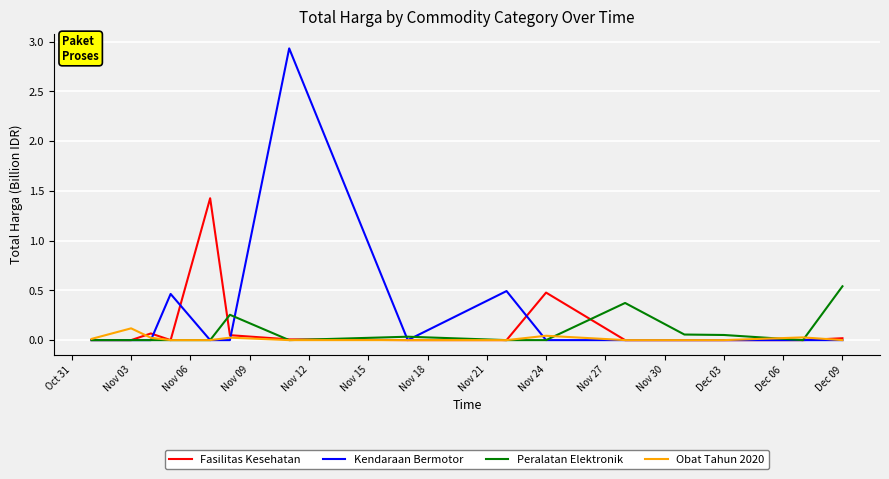

List the series in order of their peak value, lowest first.

Obat Tahun 2020, Peralatan Elektronik, Fasilitas Kesehatan, Kendaraan Bermotor